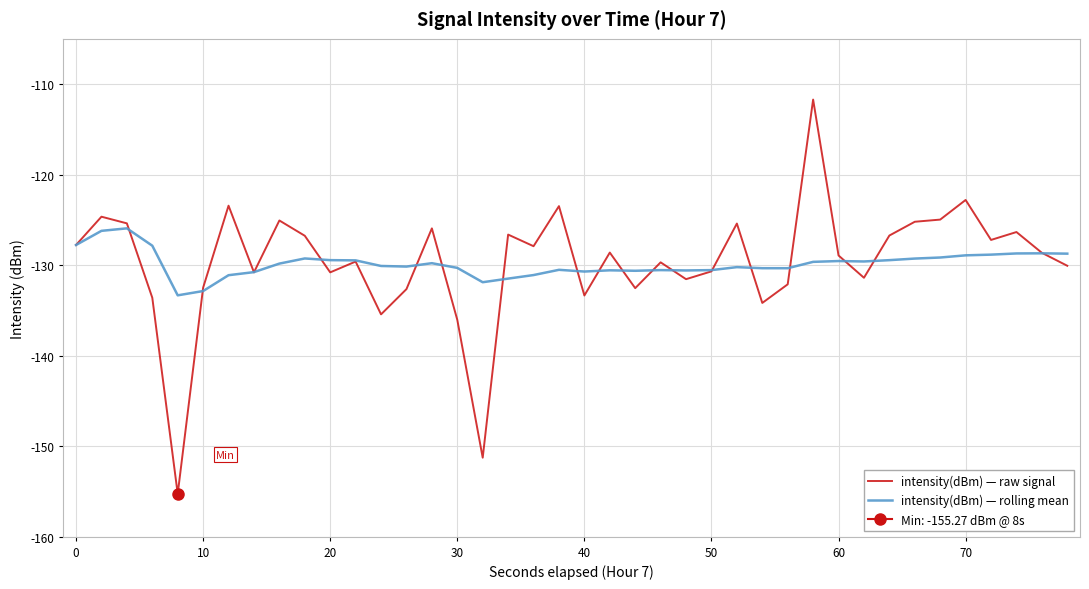

What is the highest value of the intensity(dBm) — rolling mean series?

-125.9